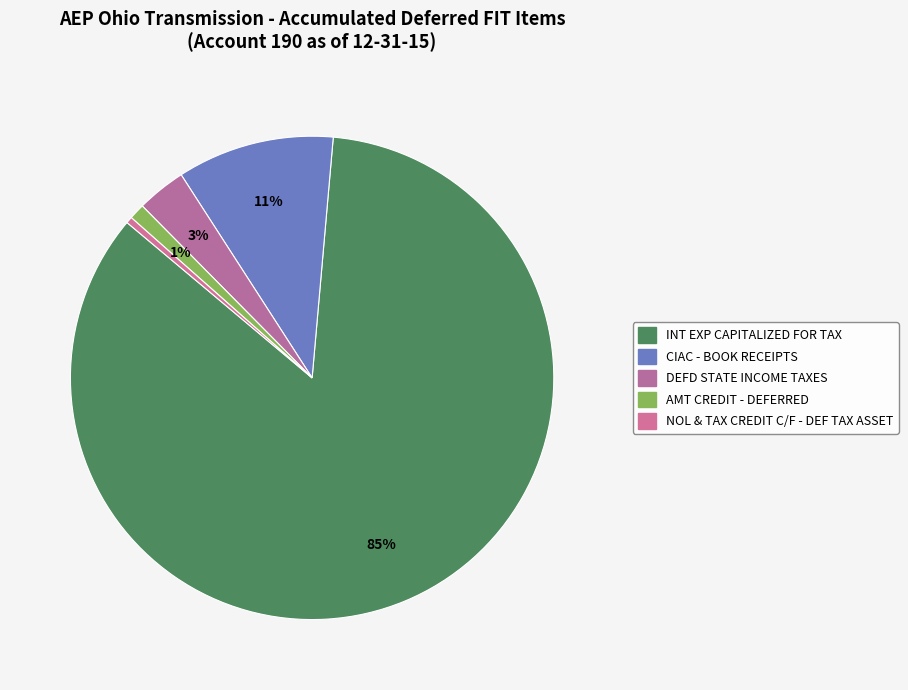

Does NOL & TAX CREDIT C/F - DEF TAX ASSET represent more than half of the total?

No